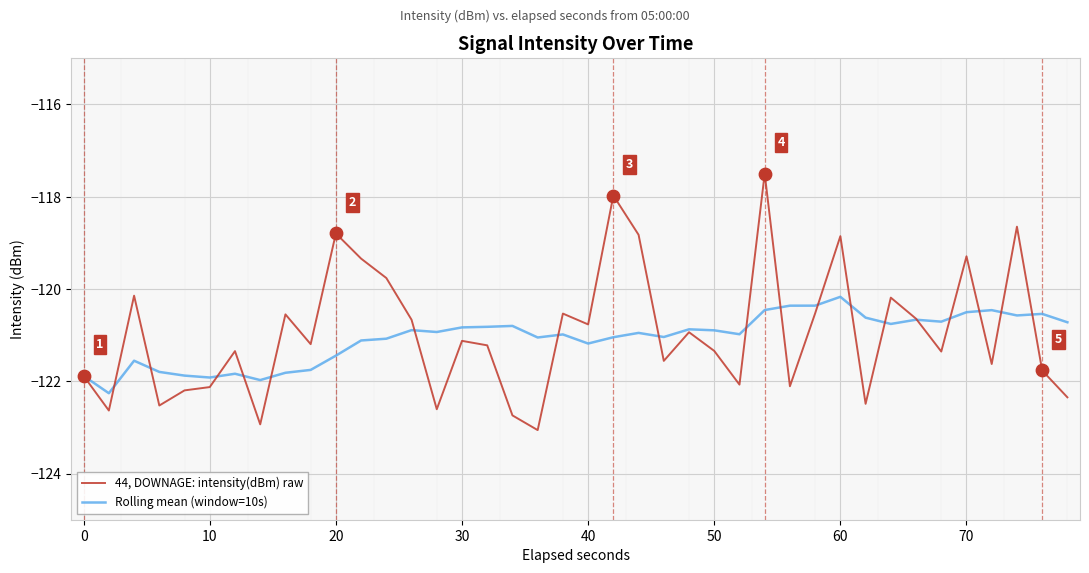

Which series has the widest spread of Y values?

44, DOWNAGE: intensity(dBm) raw